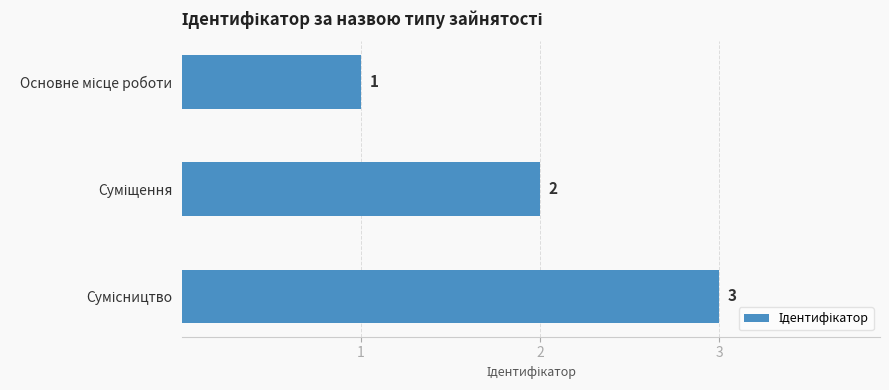

Count the values in the range 1 to 3.

3